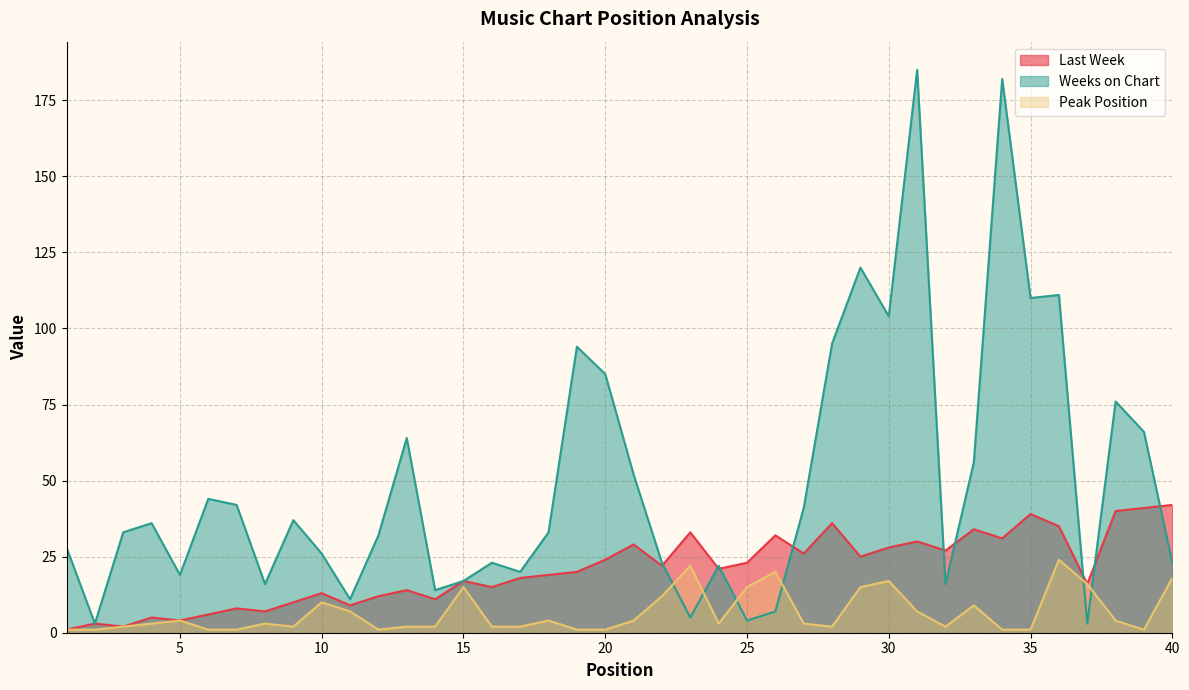

What is the minimum value for Last Week?

1